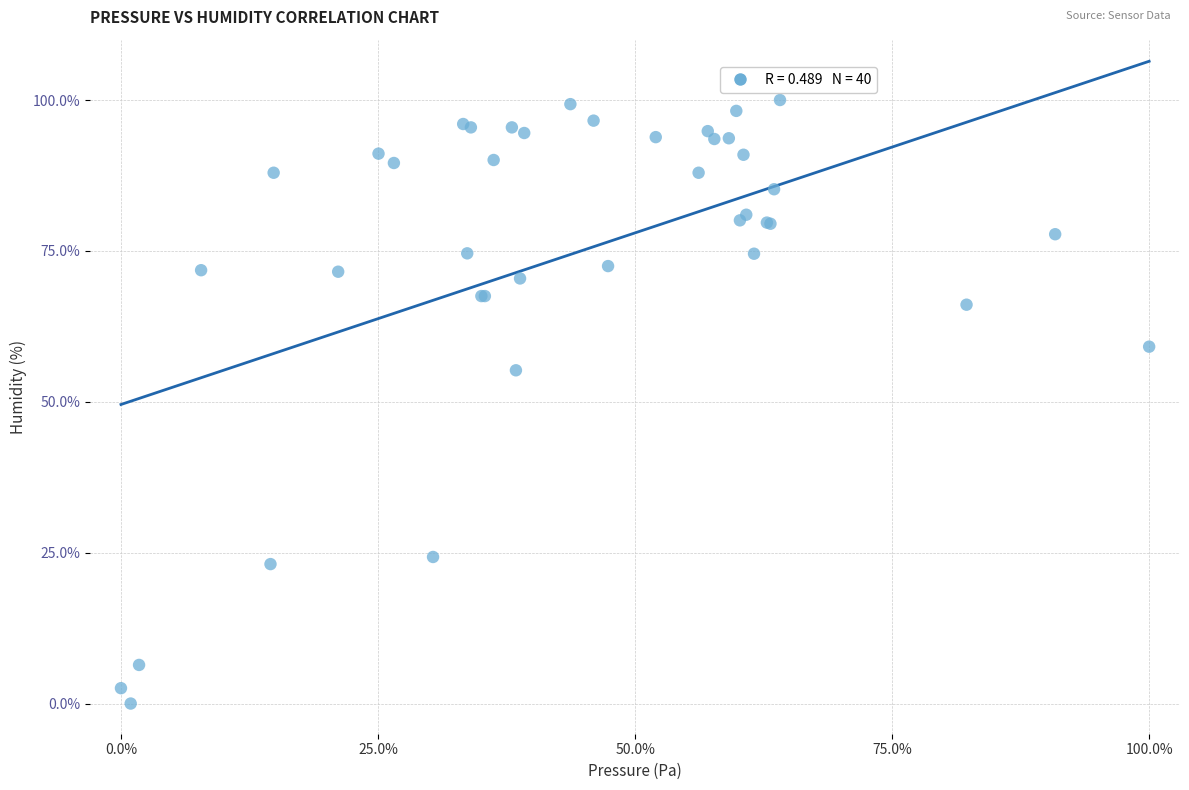

What Y value in the scatter plot is closest to 50?

55.2